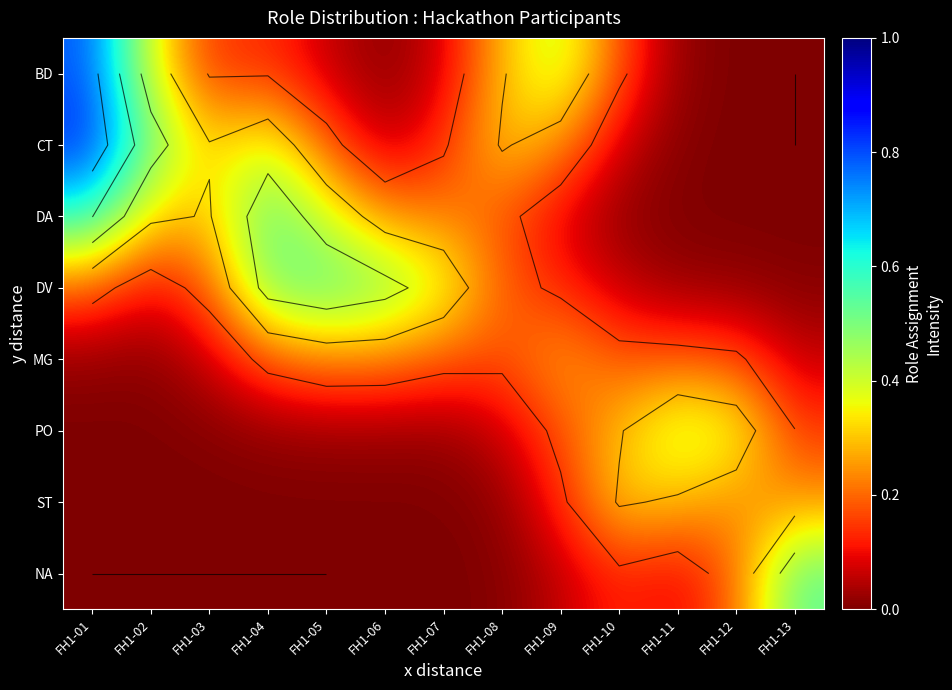

What is the difference between the highest and lowest values at FH1-08?

0.3